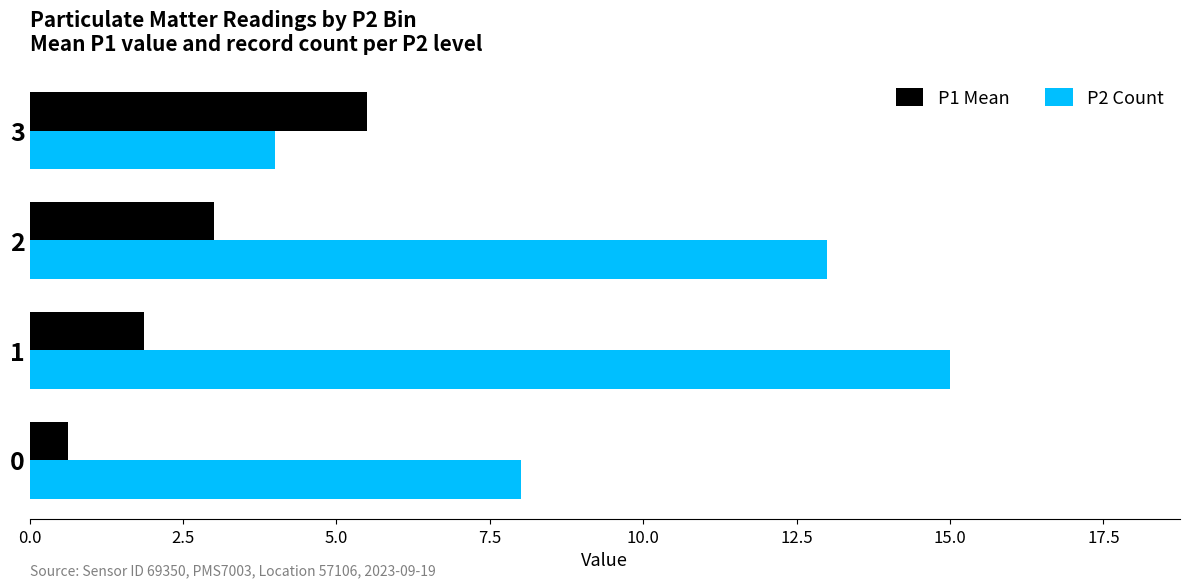

Is the value of P2 Count at 0 greater than the value of P1 Mean at 0?

Yes